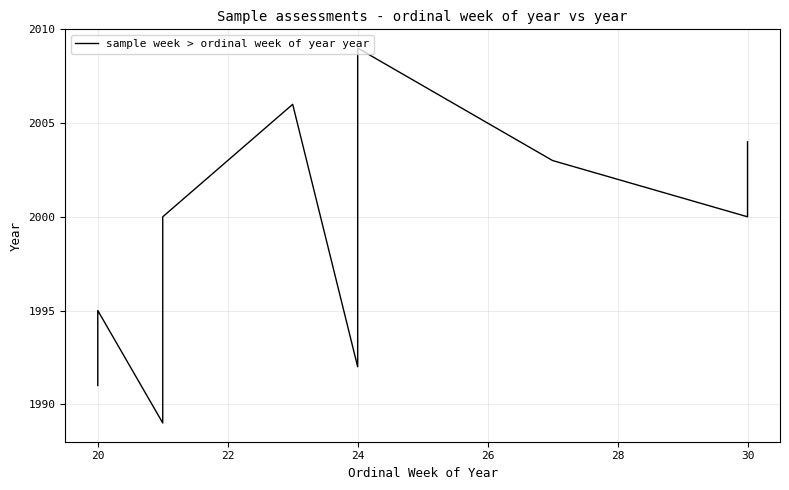

What is the average value?

1999